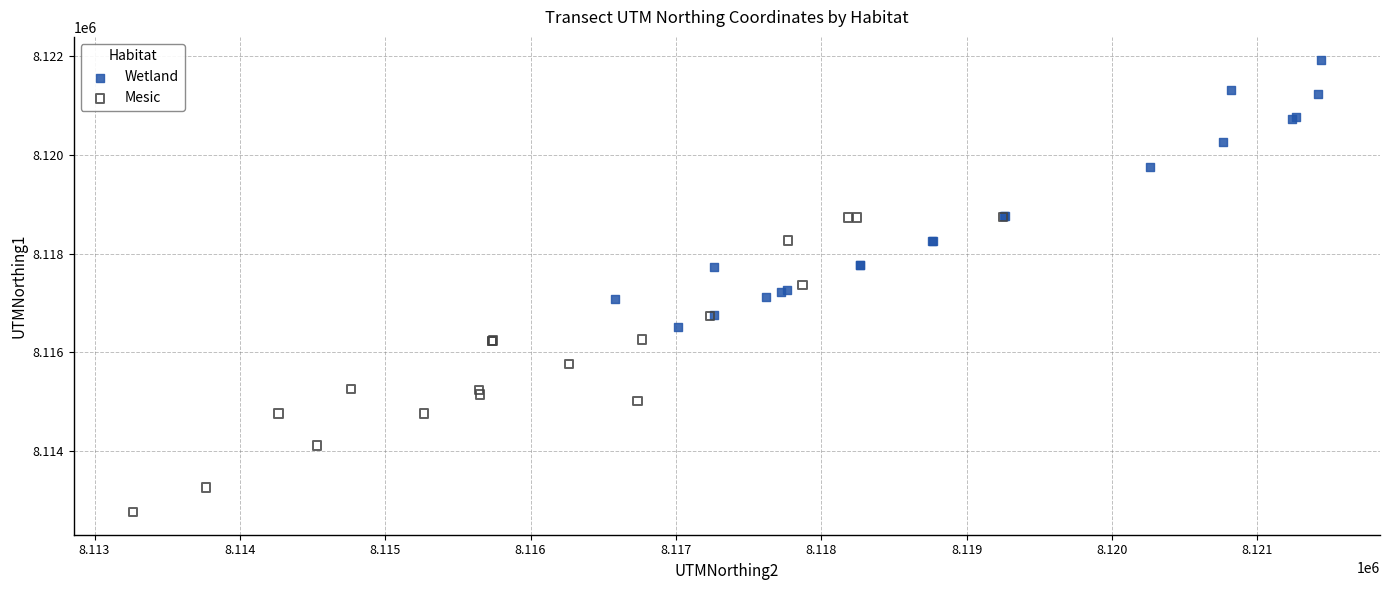

Which series reaches the maximum Y coordinate?

Wetland